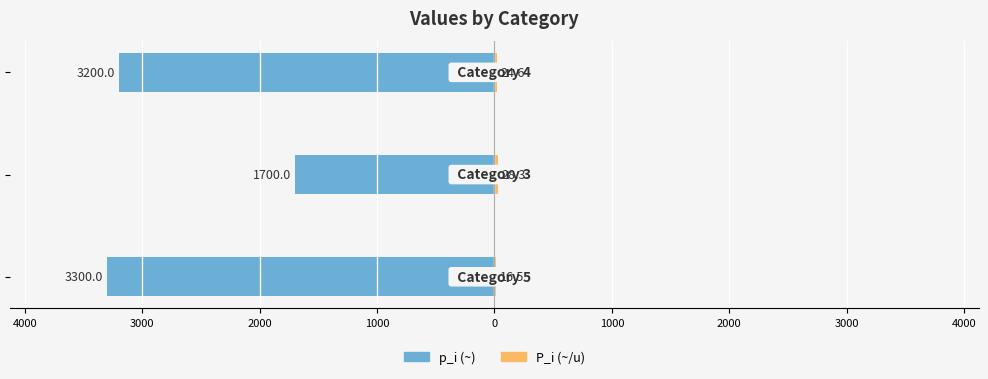

What is the average value of the P_i (~/u) series?

23.1